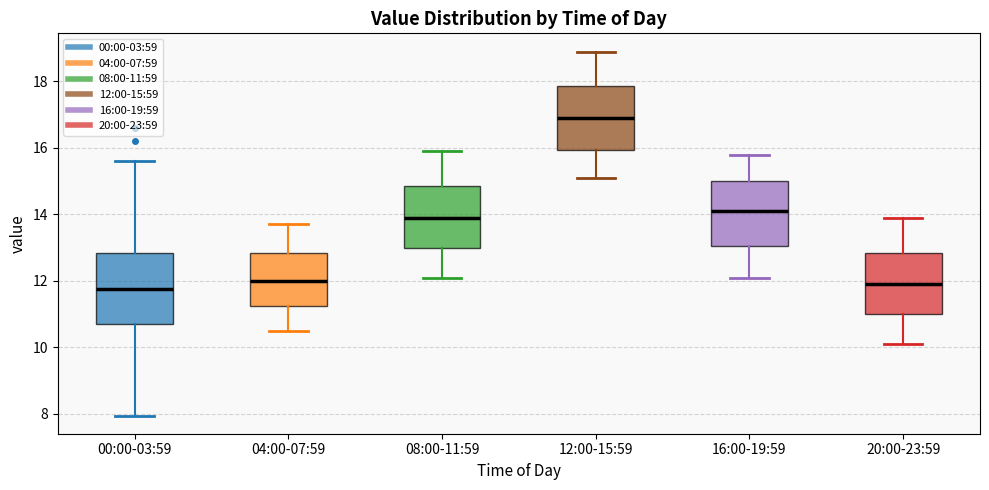

Which box's median line is the highest?

12:00-15:59